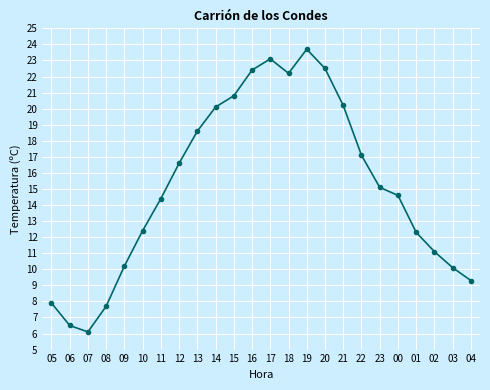

What is the sum of all values?

365.0